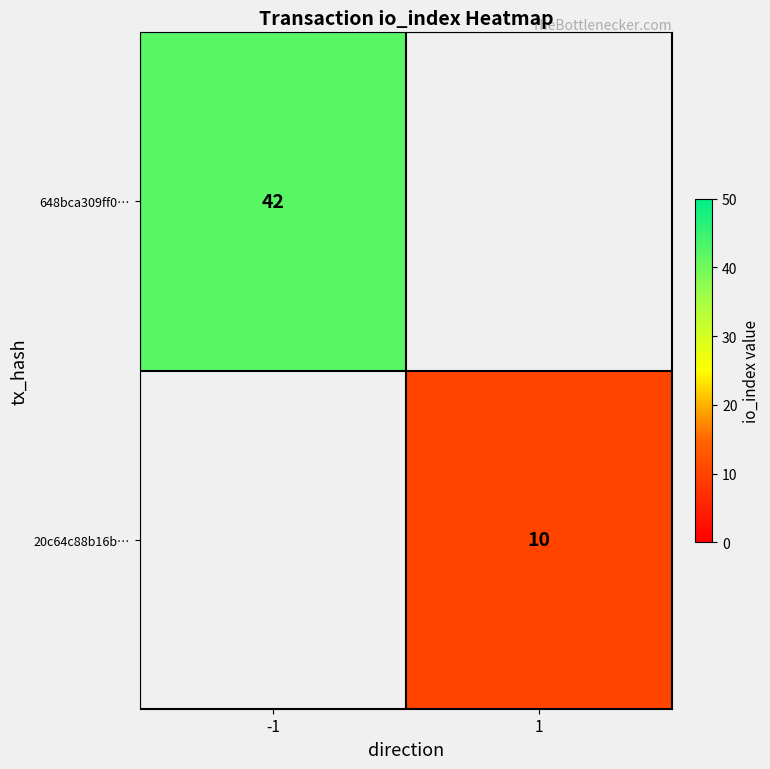

What is the smallest value displayed?

10.0